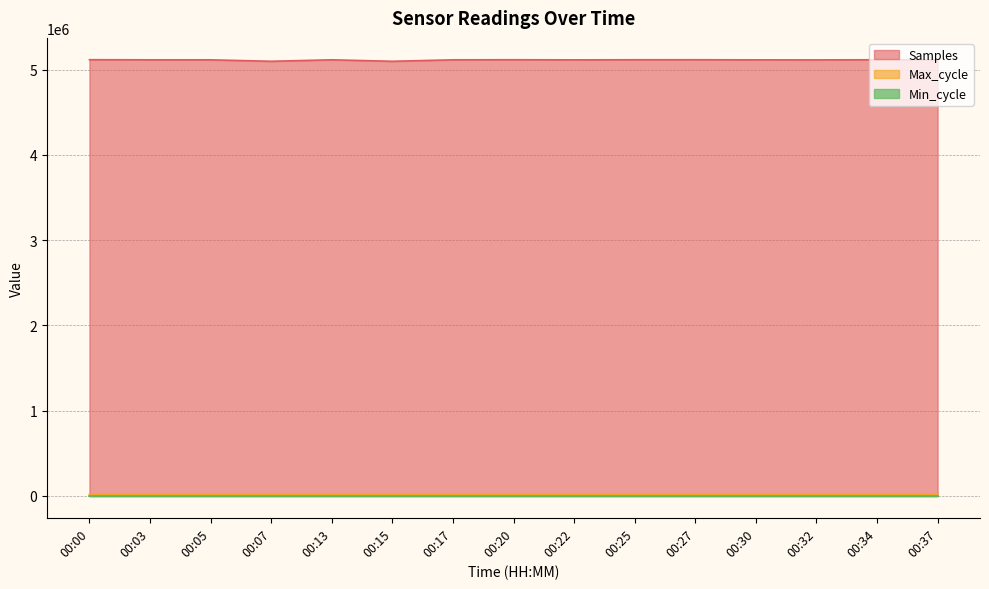

Which series has the largest total across all categories?

Samples